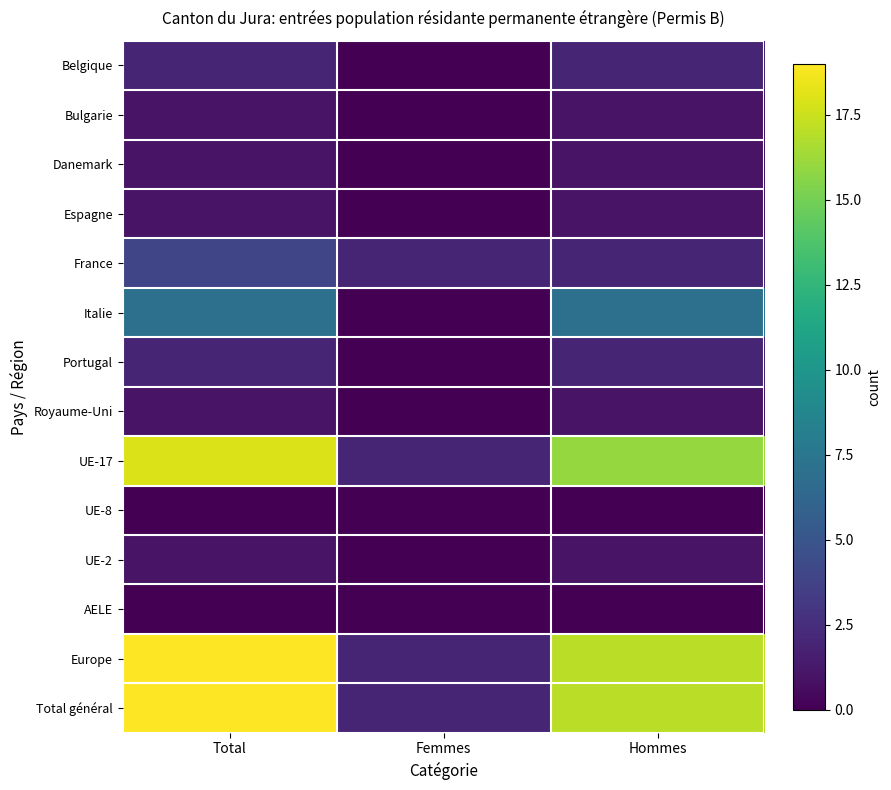

Reading right to left, list all the values displayed in this chart.

Belgique: Hommes=2	Femmes=0	Total=2
Bulgarie: Hommes=1	Femmes=0	Total=1
Danemark: Hommes=1	Femmes=0	Total=1
Espagne: Hommes=1	Femmes=0	Total=1
France: Hommes=2	Femmes=2	Total=4
Italie: Hommes=7	Femmes=0	Total=7
Portugal: Hommes=2	Femmes=0	Total=2
Royaume-Uni: Hommes=1	Femmes=0	Total=1
UE-17: Hommes=16	Femmes=2	Total=18
UE-8: Hommes=0	Femmes=0	Total=0
UE-2: Hommes=1	Femmes=0	Total=1
AELE: Hommes=0	Femmes=0	Total=0
Europe: Hommes=17	Femmes=2	Total=19
Total général: Hommes=17	Femmes=2	Total=19